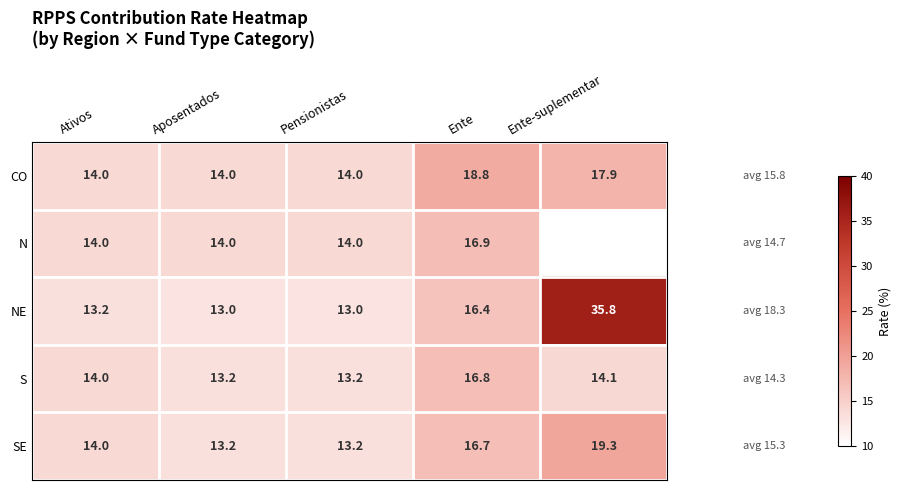

Where is S nearest to the value 15?

Ente-suplementar